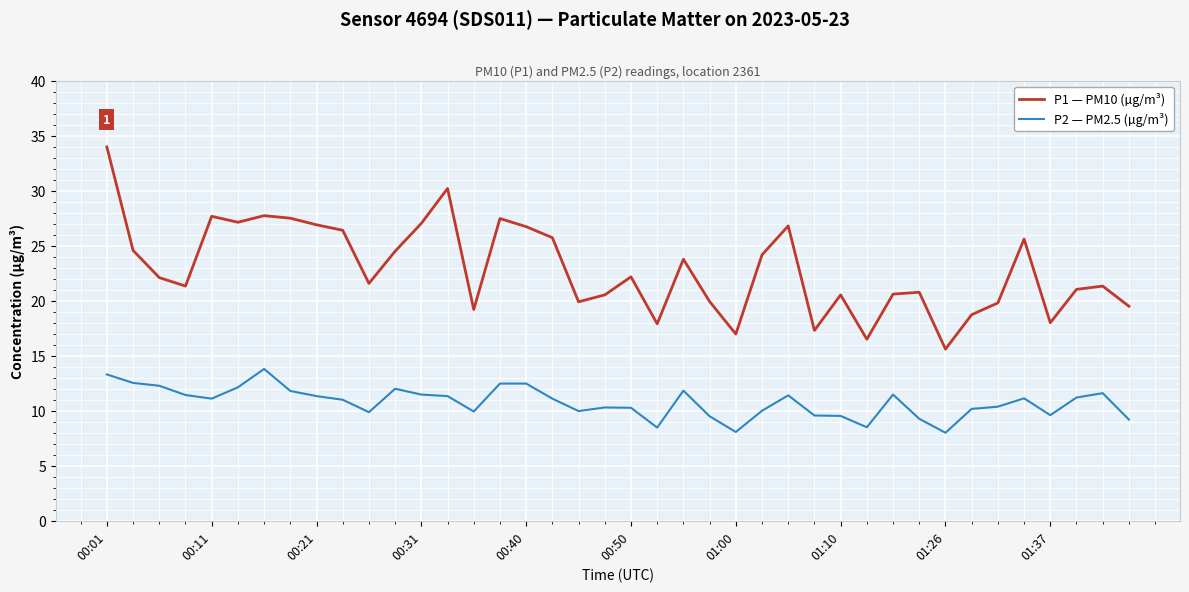

What is the maximum value shown in the chart?

34.0